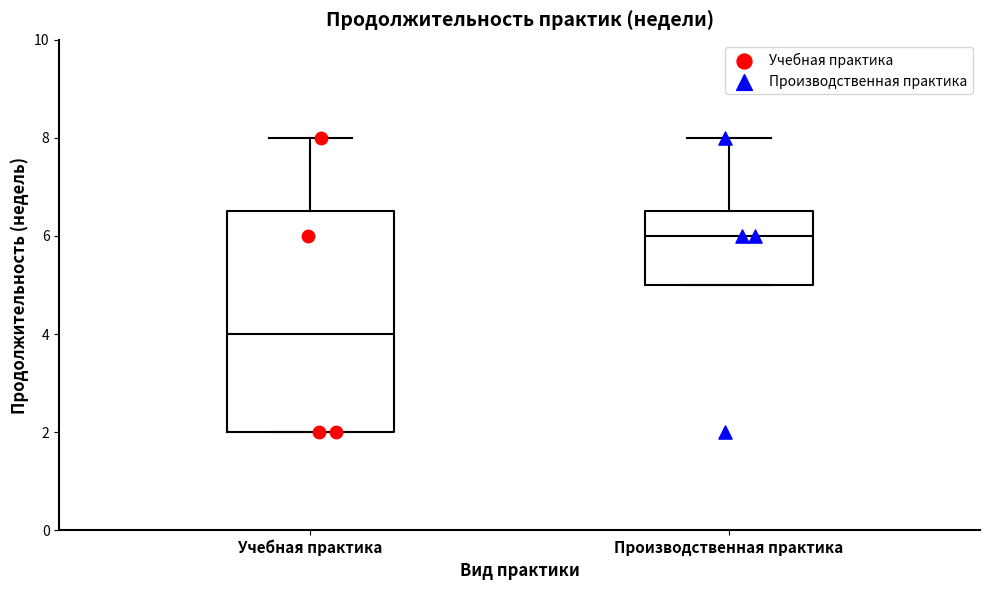

Comparing the boxes themselves (not the whiskers), which one is the tallest?

Учебная практика